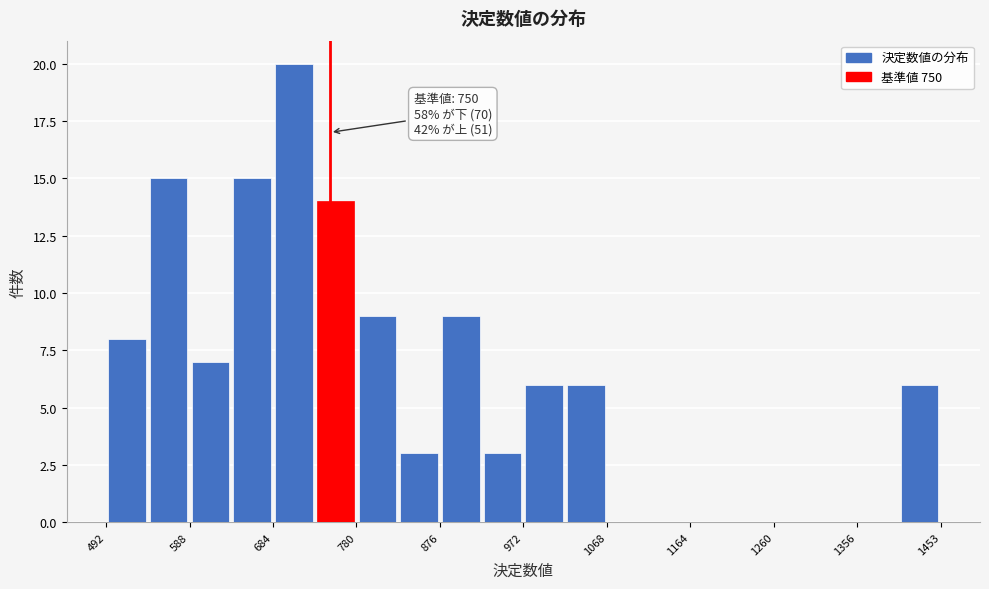

Over which range of the x-axis is the bar tallest?

680 to 730